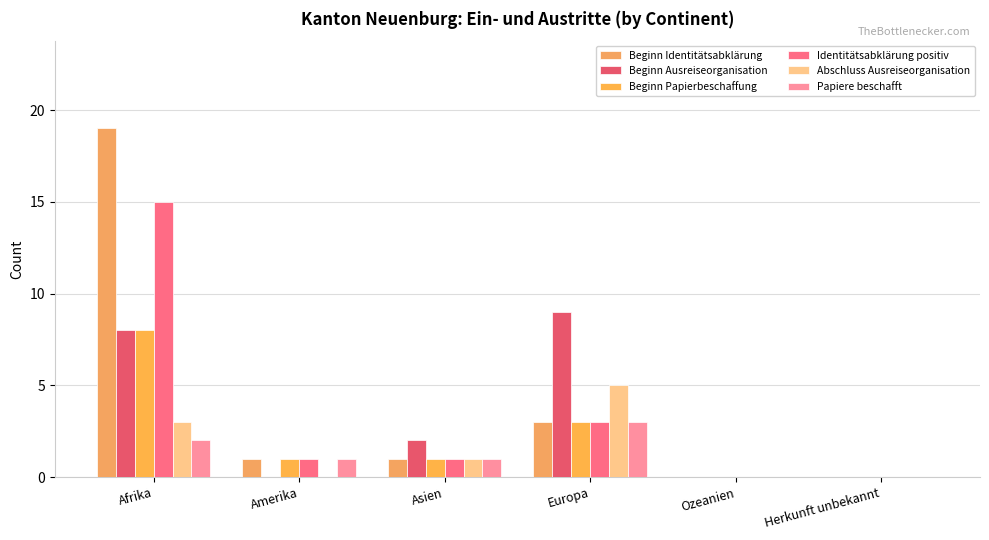

Between Ozeanien and Afrika, which is larger?

Afrika